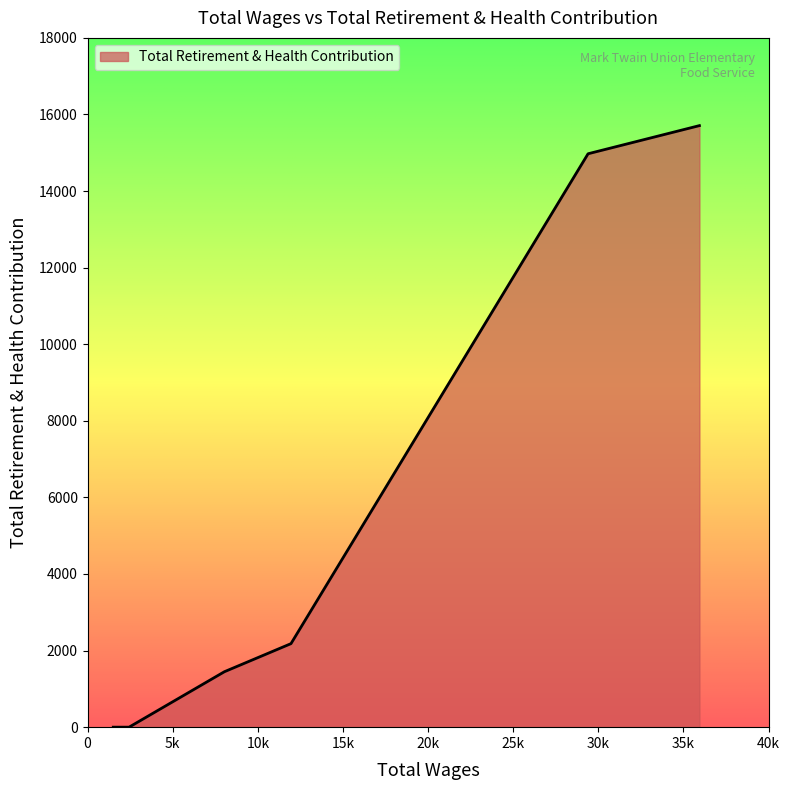

What is the sum of all values?

48558